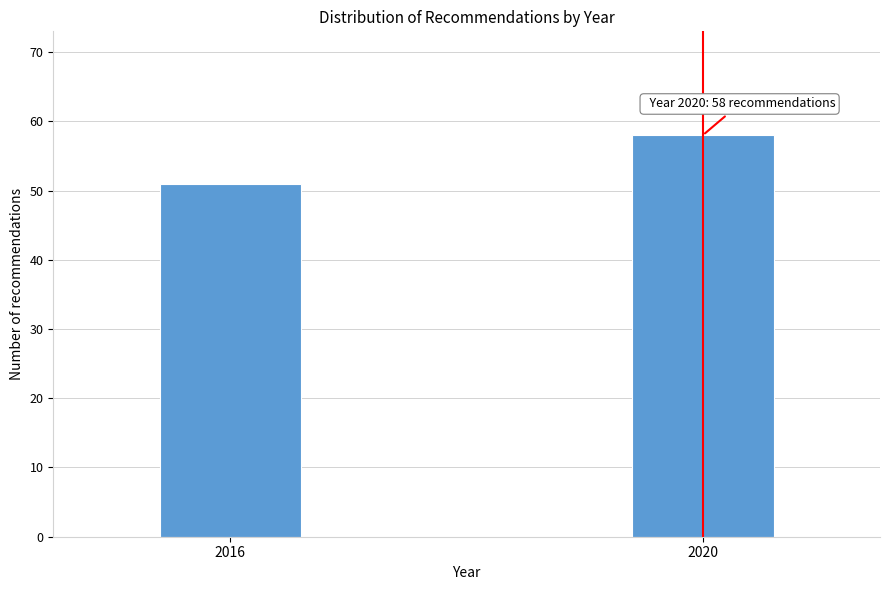

Reading left to right, list all the values displayed in this chart.

51	58